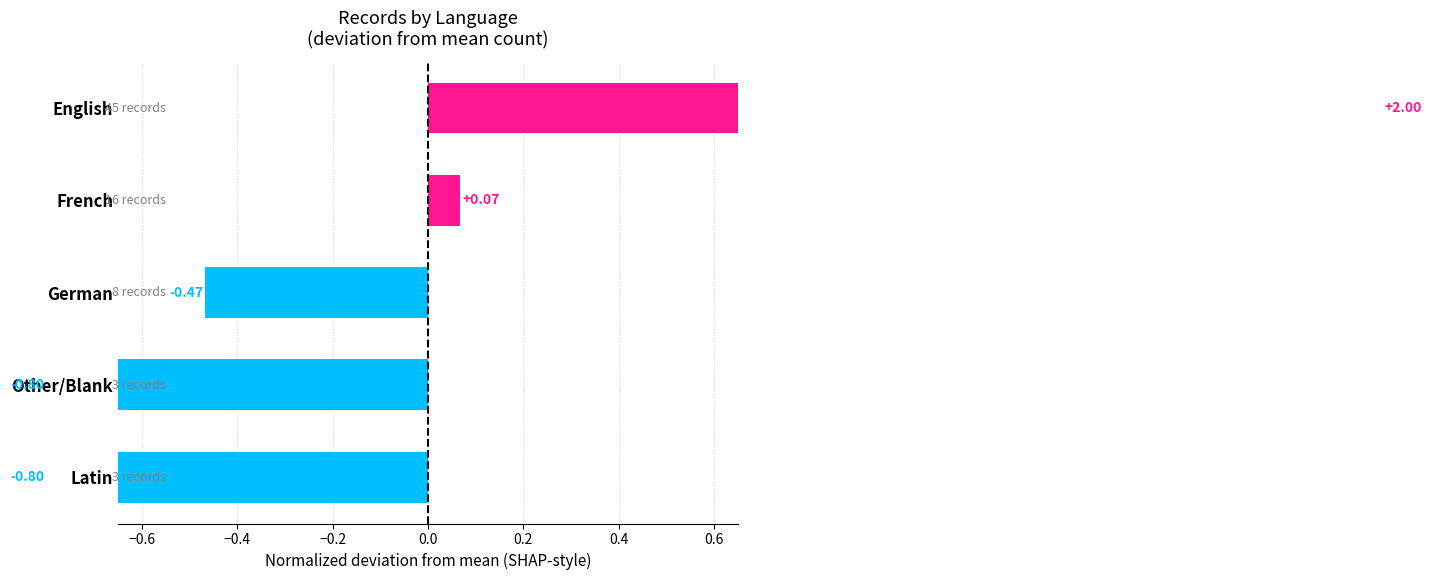

What is the difference between the second highest and second lowest values?

0.9